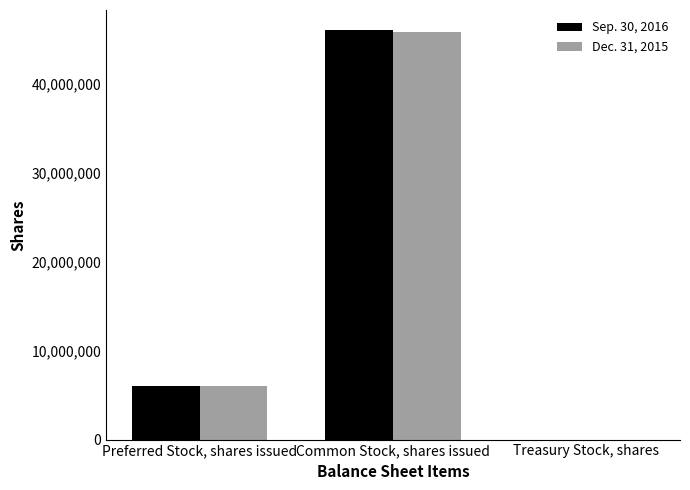

What is the total value across all series at Common Stock, shares issued?

91884136